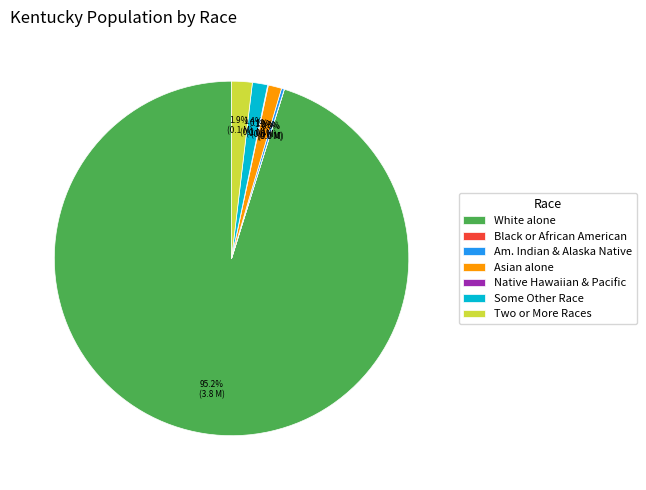

Is there any slice that represents more than half of the pie?

Yes